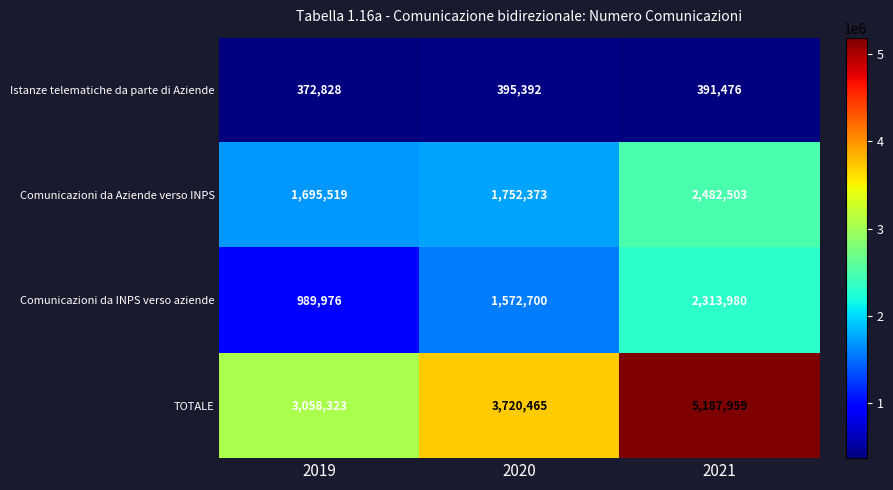

How many distinct data groups are displayed?

4